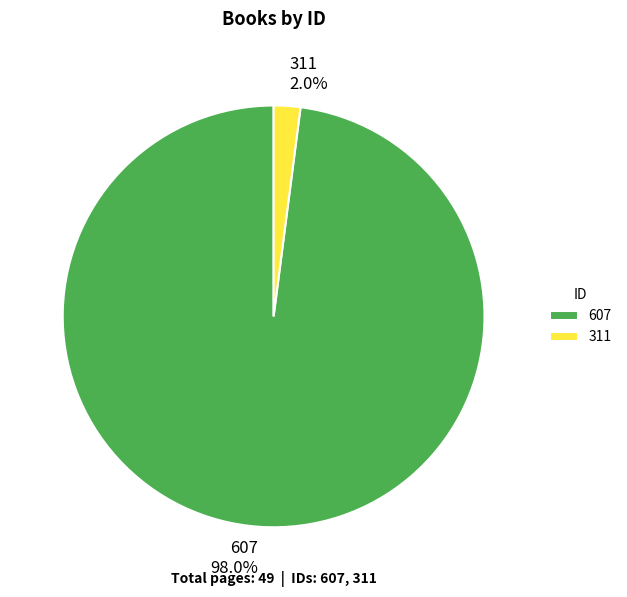

Do 311 and 607 together represent more than half of the pie?

Yes